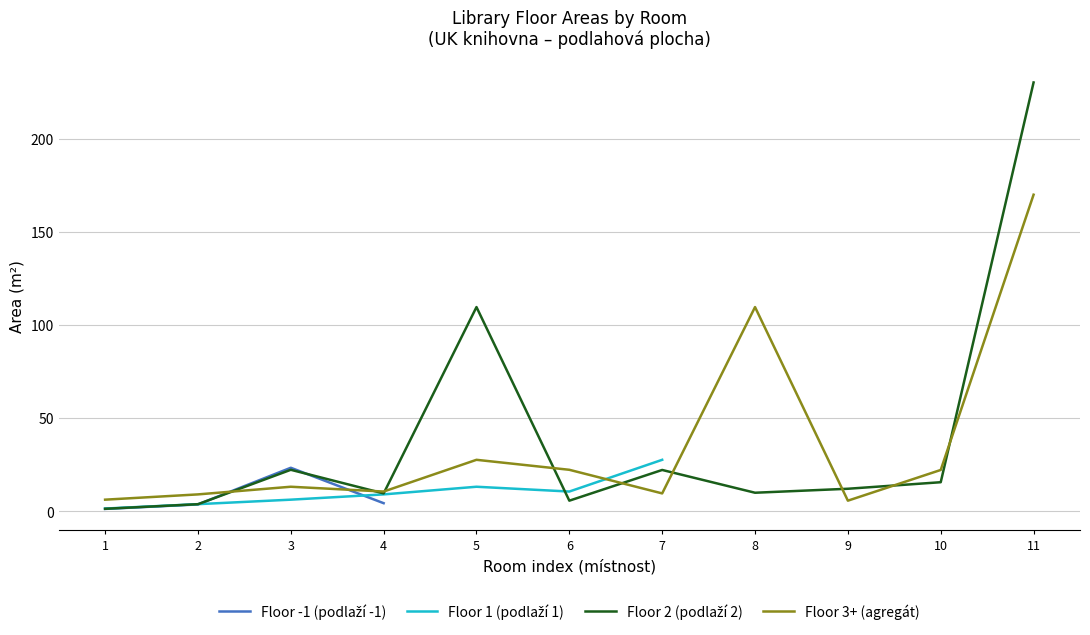

Is the value of Floor 2 (podlaží 2) at 10 greater than the value of Floor -1 (podlaží -1) at 10?

No